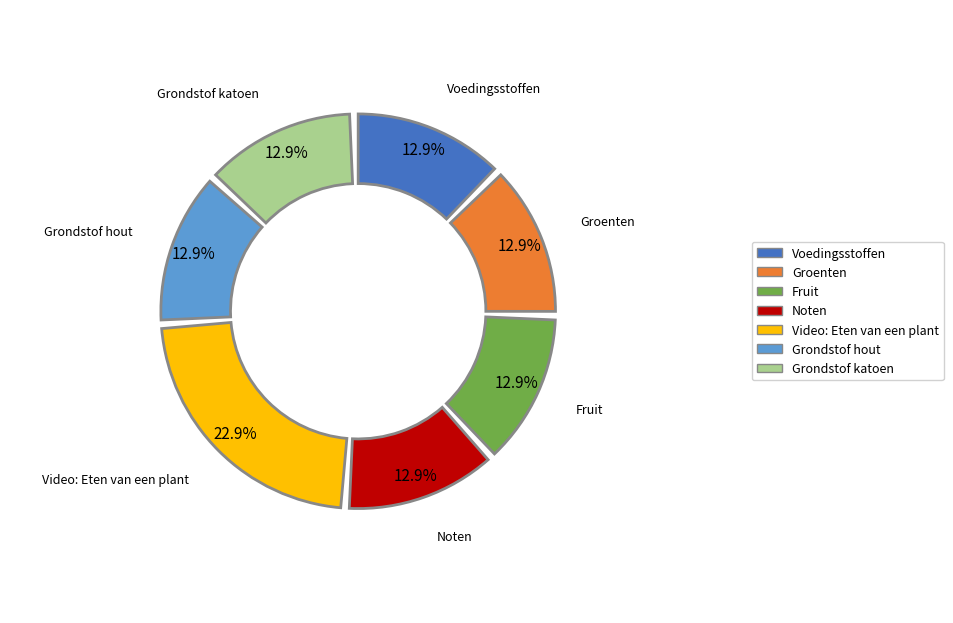

Does any single category account for the majority?

No